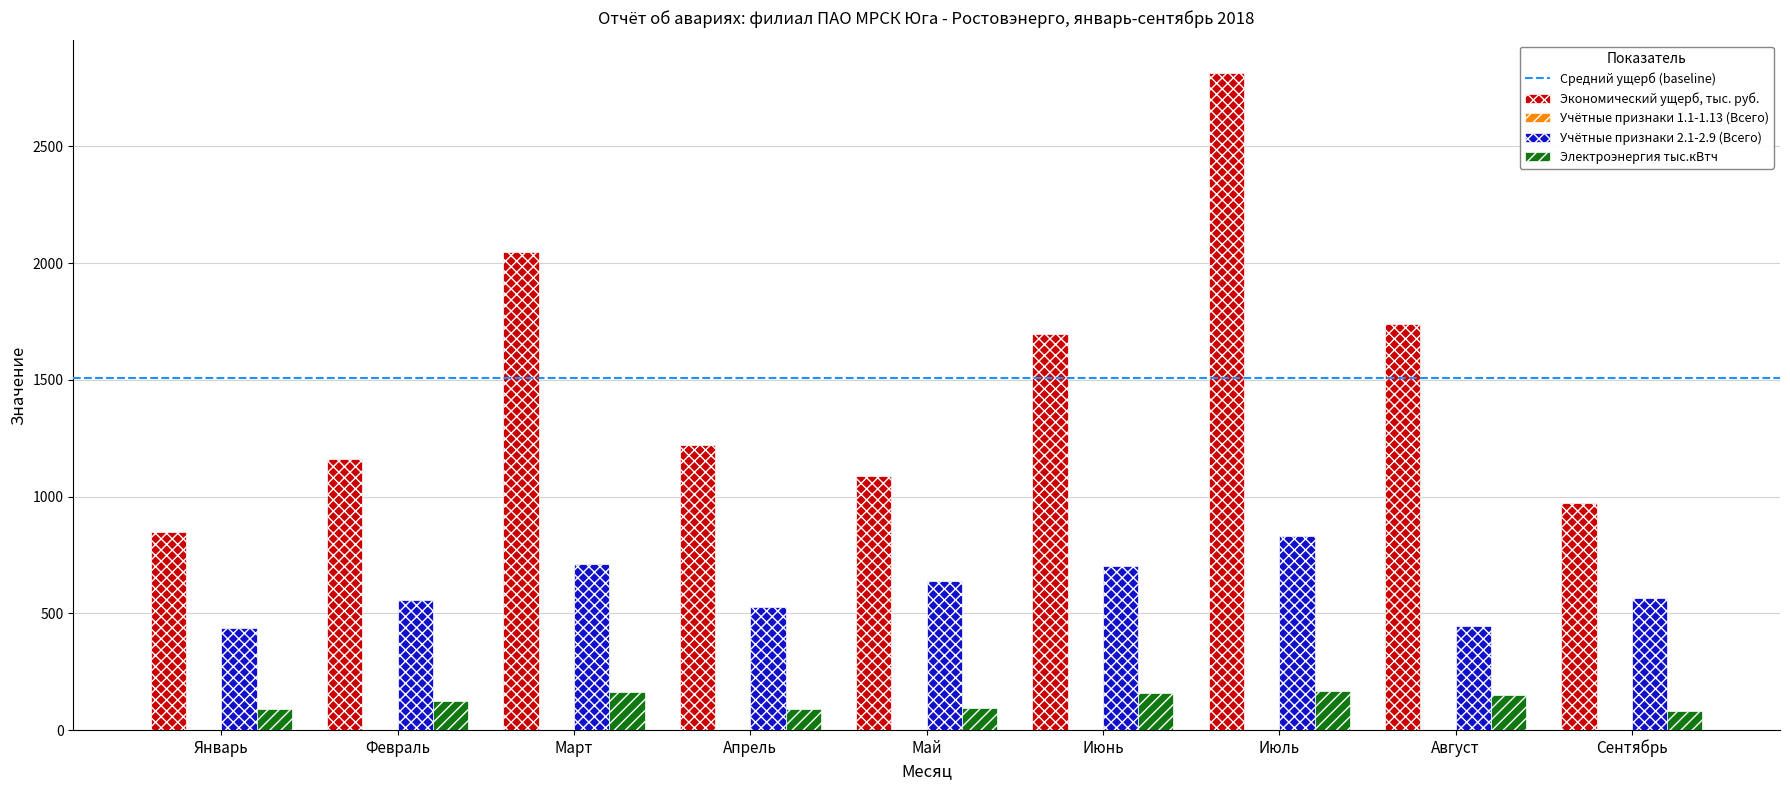

What is the label of the 8th bar from the left?

Август